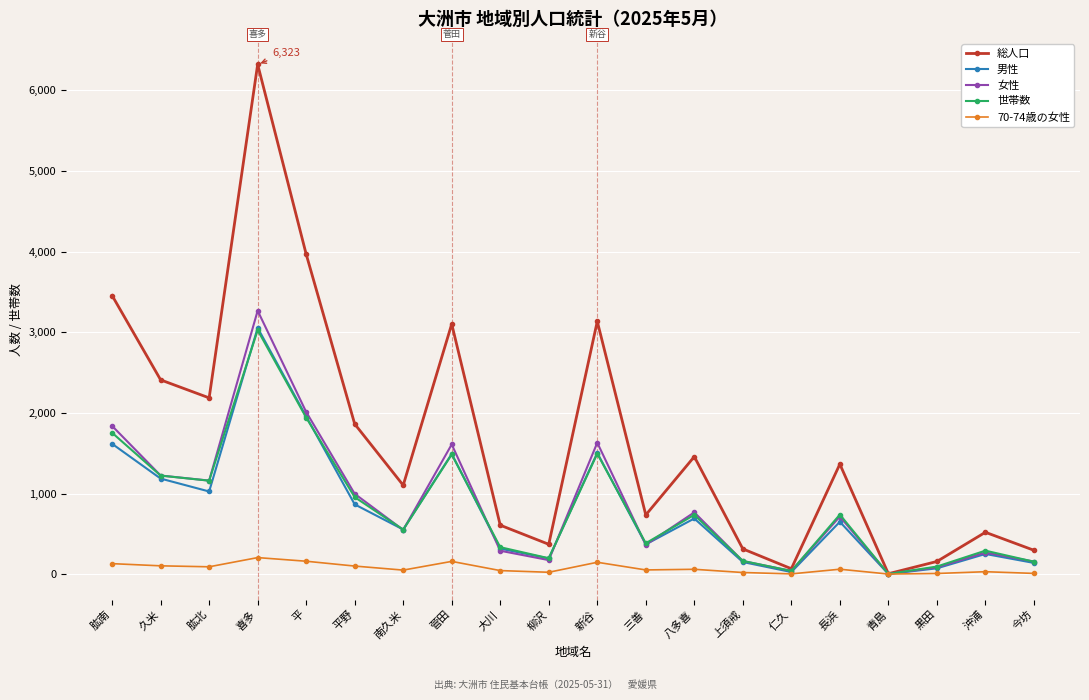

What is the label of the 13th point from the left?

八多喜